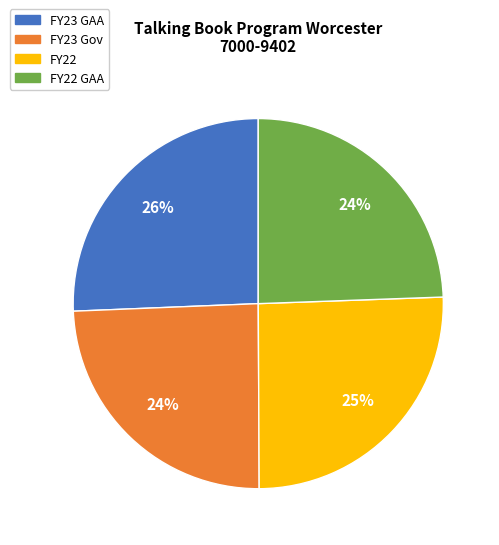

Does any single category account for the majority?

No